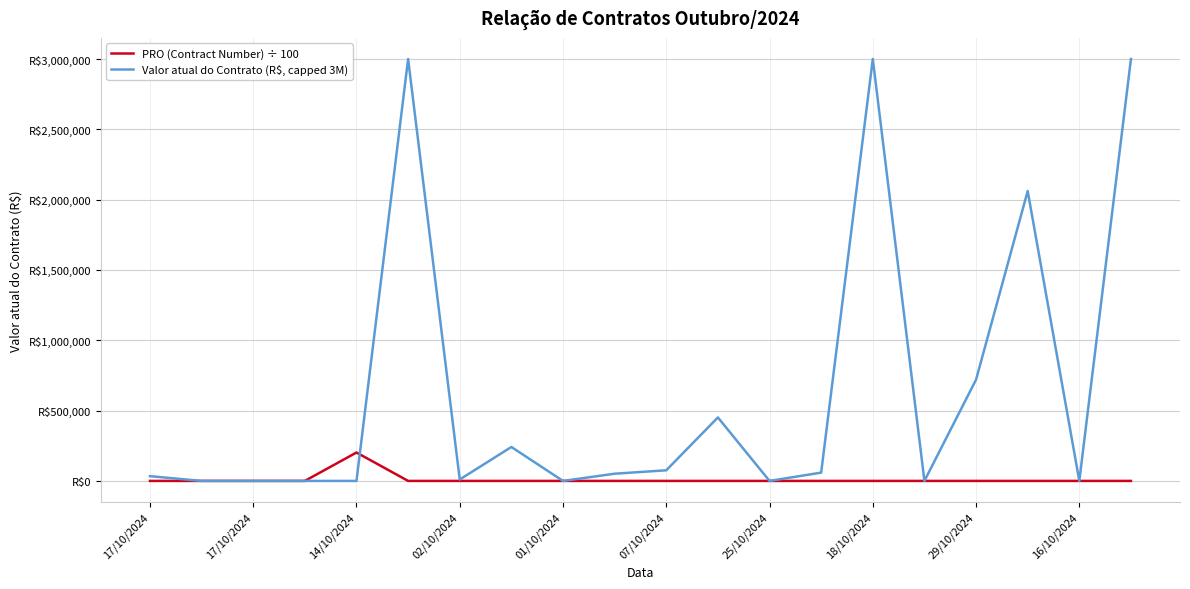

What is the difference between the maximum and minimum values in the Valor atual do Contrato (R$, capped 3M) series?

3000000.0